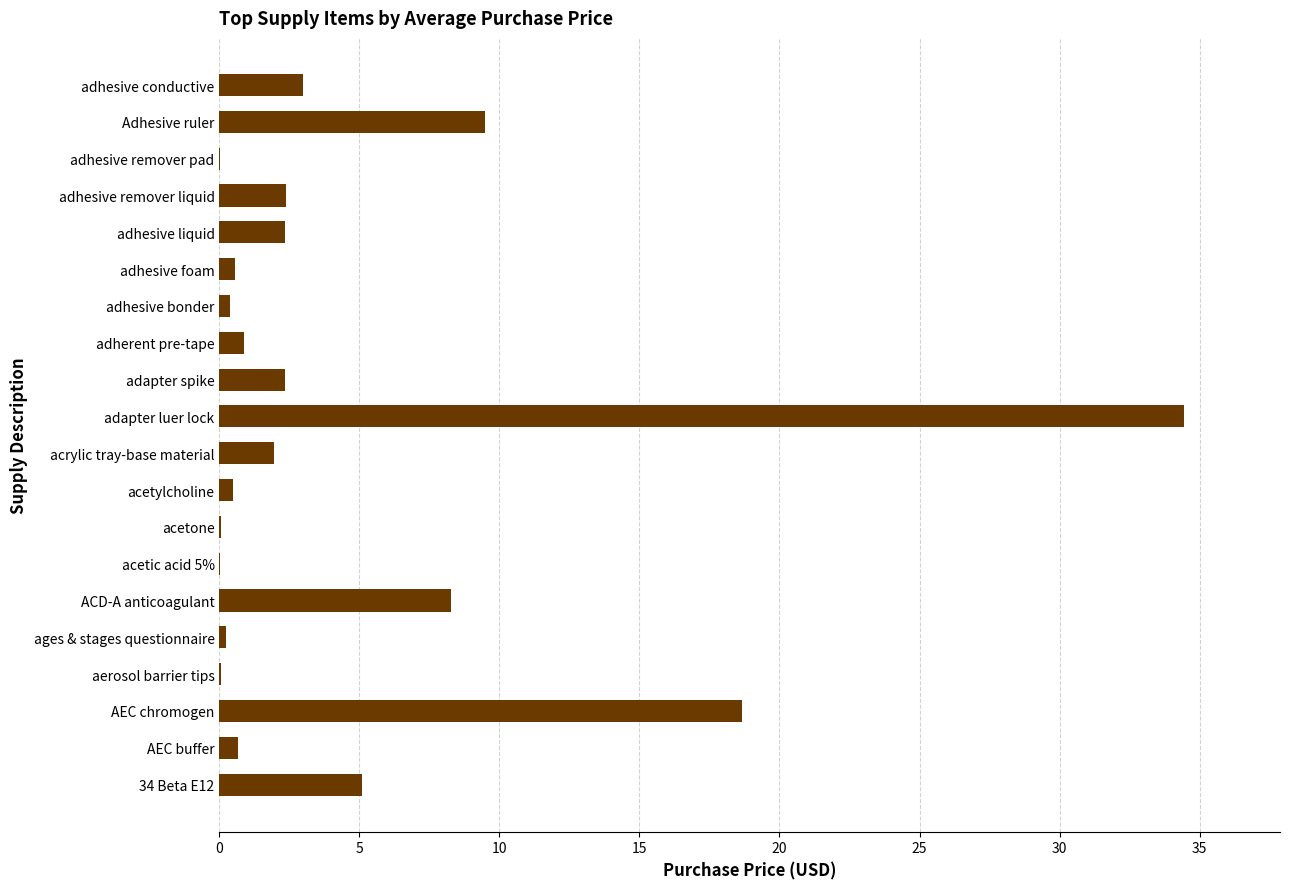

Are the bars horizontal?

Yes